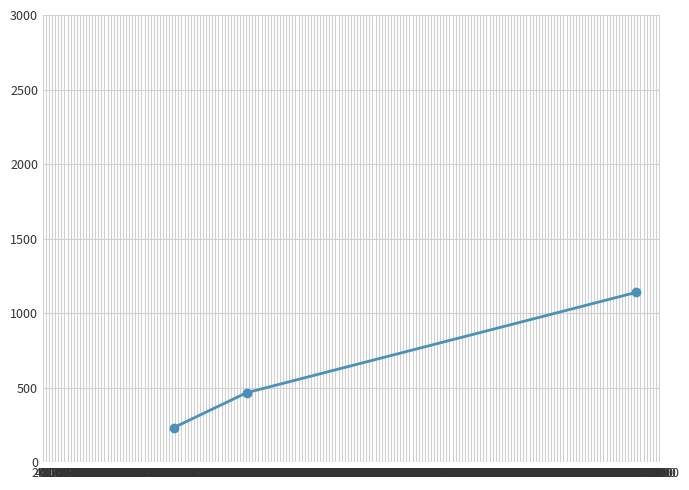

What is the maximum value shown in the chart?

1139.4